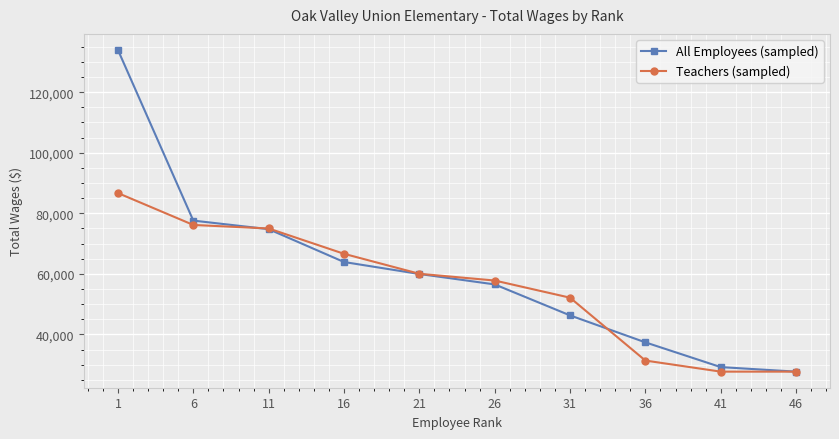

What is the average value of the Teachers (sampled) series?

56107